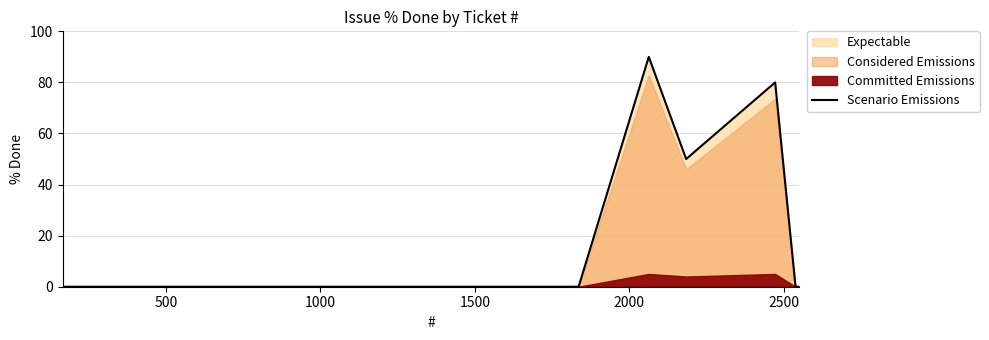

What is the highest value of the Scenario Emissions series?

90